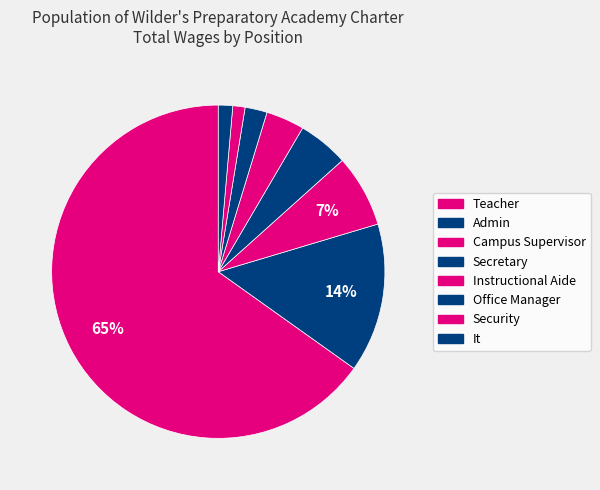

Which slice is the largest?

Teacher